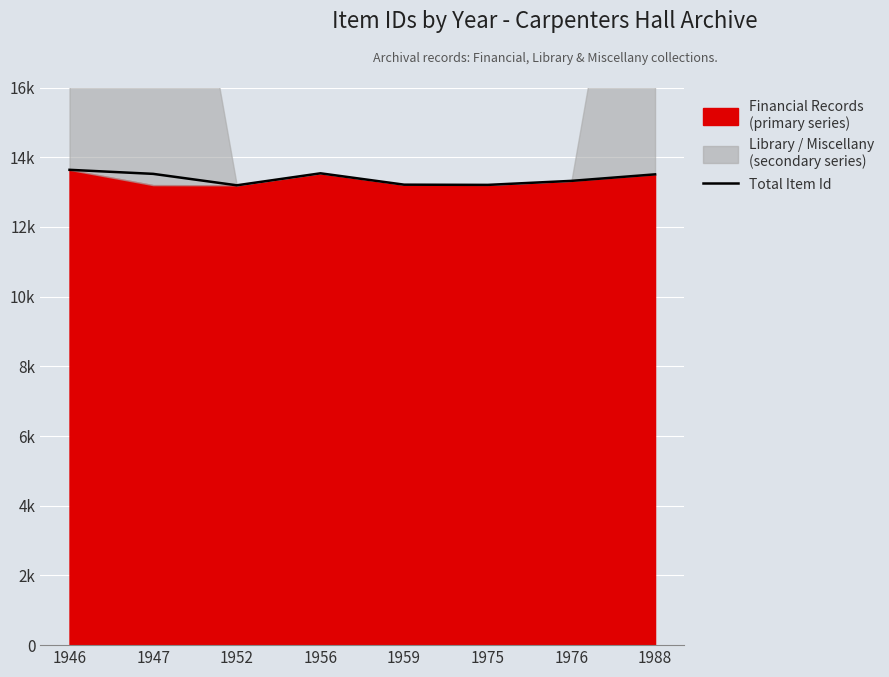

True or false: the data shows 24212 at 1988.

False